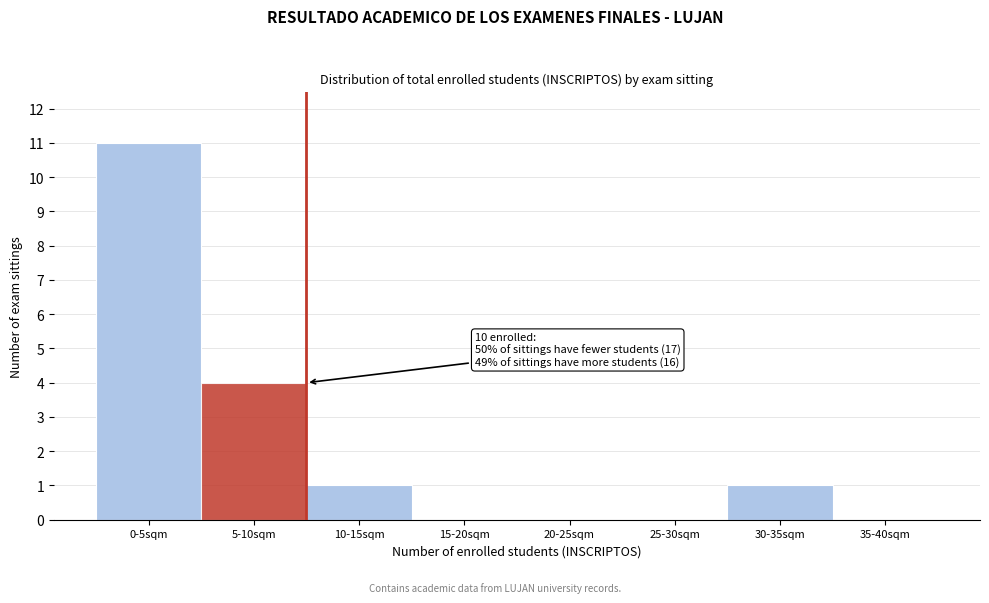

Reading right to left, extract all data points from this chart.

35-40sqm=0	30-35sqm=1	25-30sqm=0	20-25sqm=0	15-20sqm=0	10-15sqm=1	5-10sqm=4	0-5sqm=11